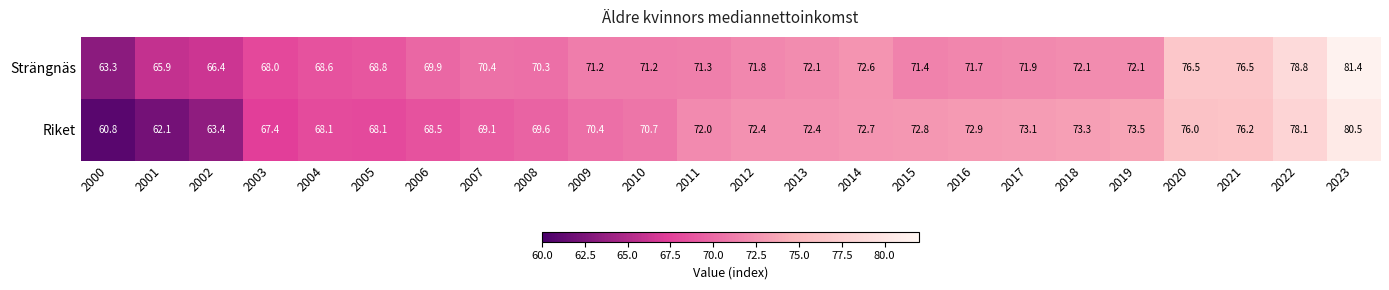

Is it true that Strängnäs equals 123.7 at 2021?

False